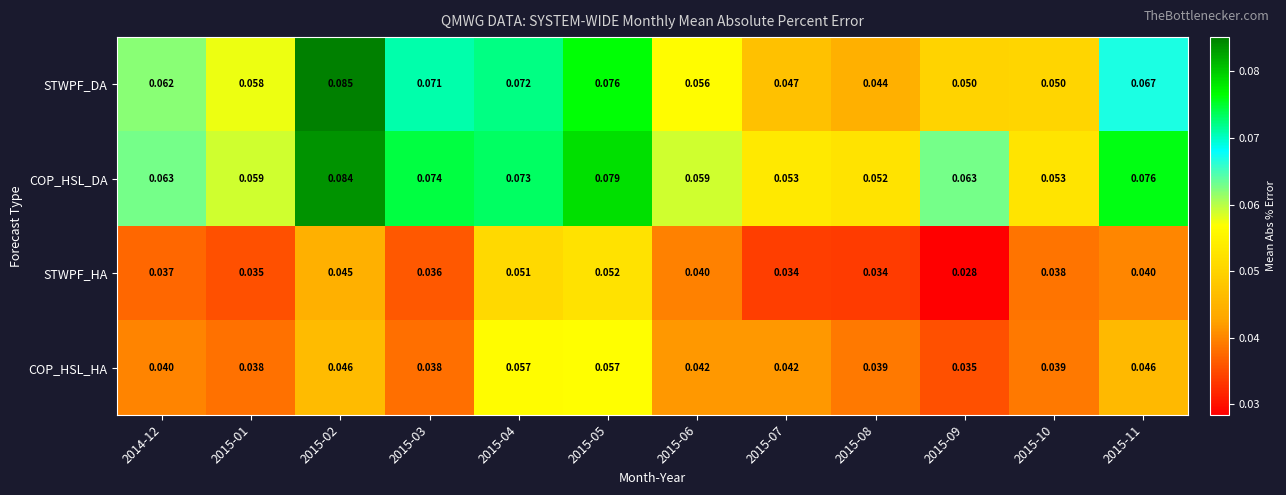

At how many categories does at least one series exceed 0?

12